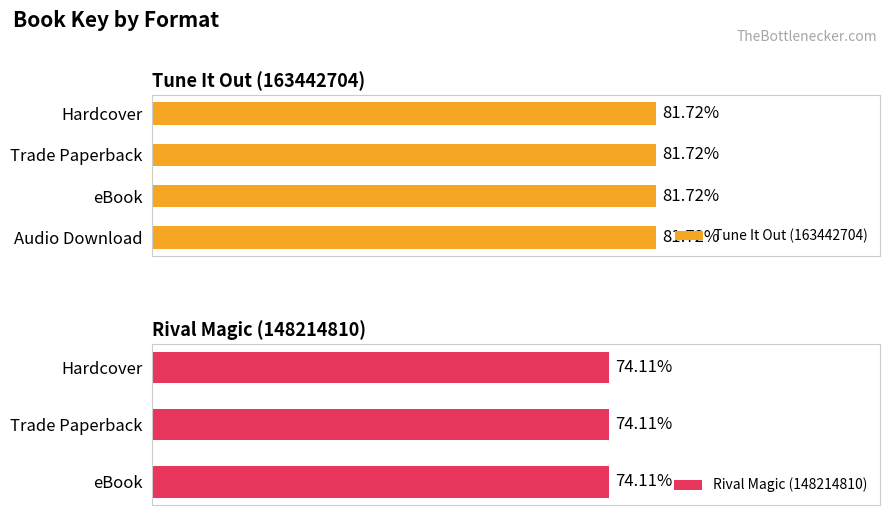

What is the label of the 2nd bar from the right?

eBook